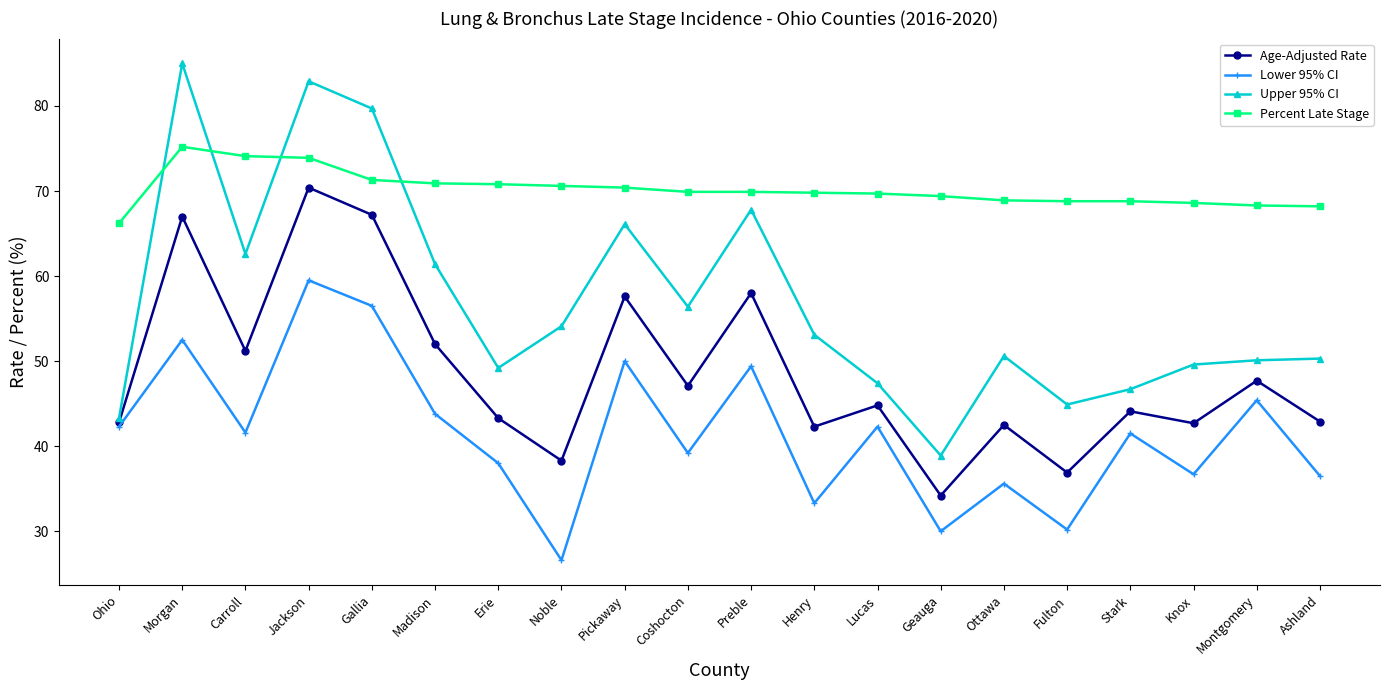

What is the greatest value displayed?

85.0